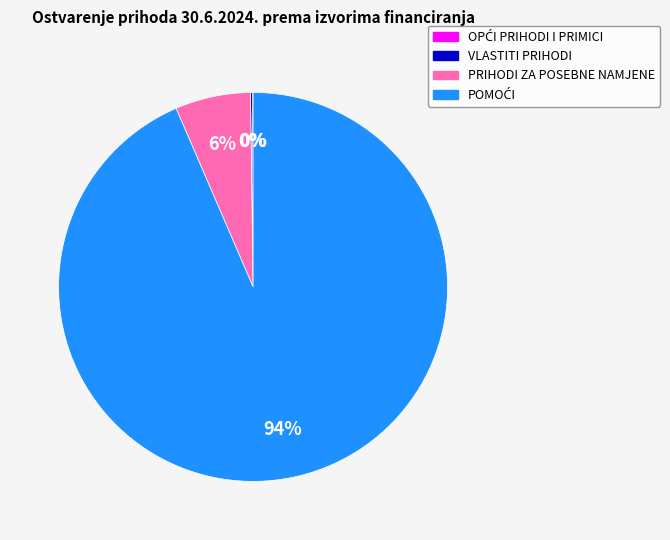

To the nearest percent, what is the average slice percentage?

25%